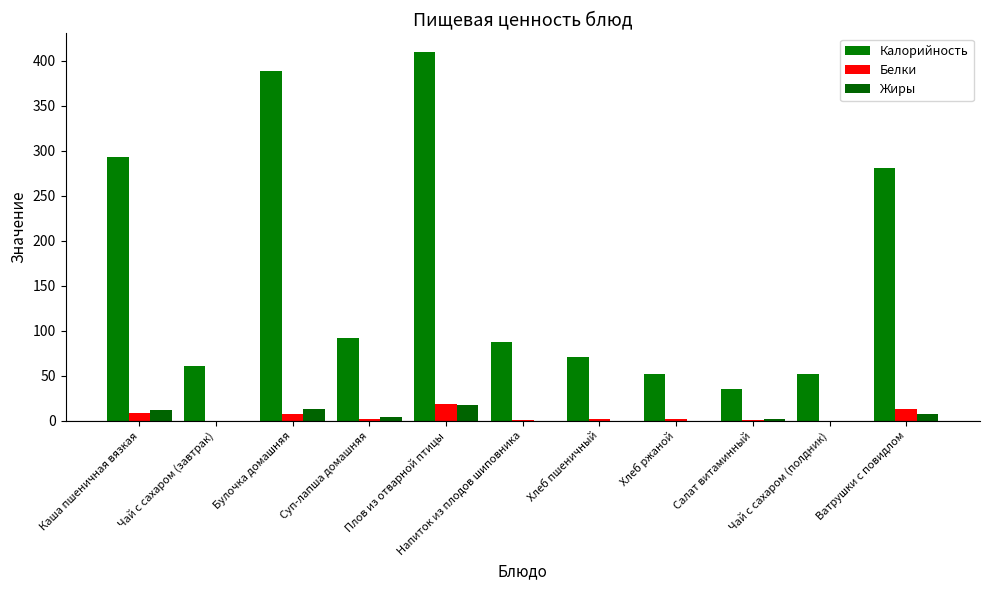

Is the value of Калорийность at Плов из отварной птицы greater than the value of Белки at Чай с сахаром (завтрак)?

Yes